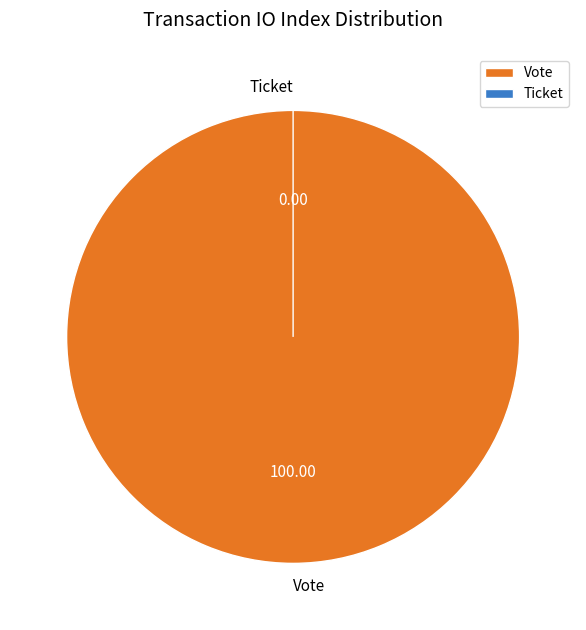

To the nearest percent, what is the average slice percentage?

50%